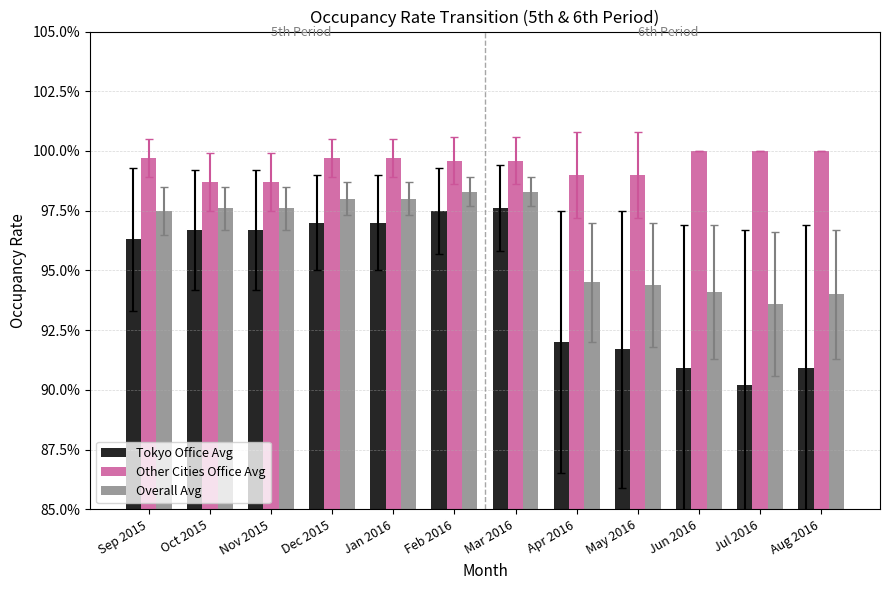

Which series changed the most between Oct 2015 and May 2016?

Tokyo Office Avg